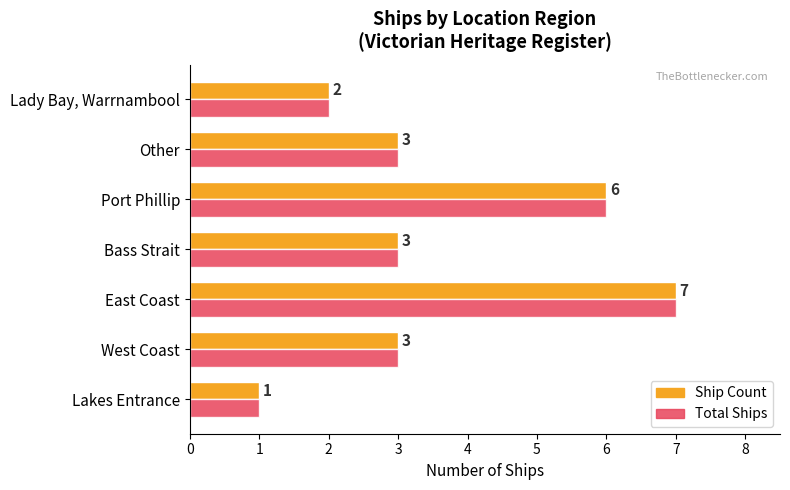

What is the total value across all series at Other?

6